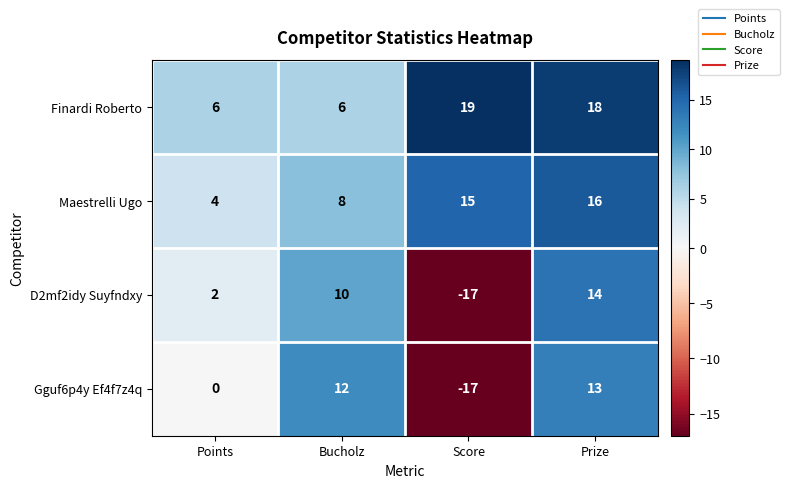

Which series has the largest total across all categories?

Finardi Roberto